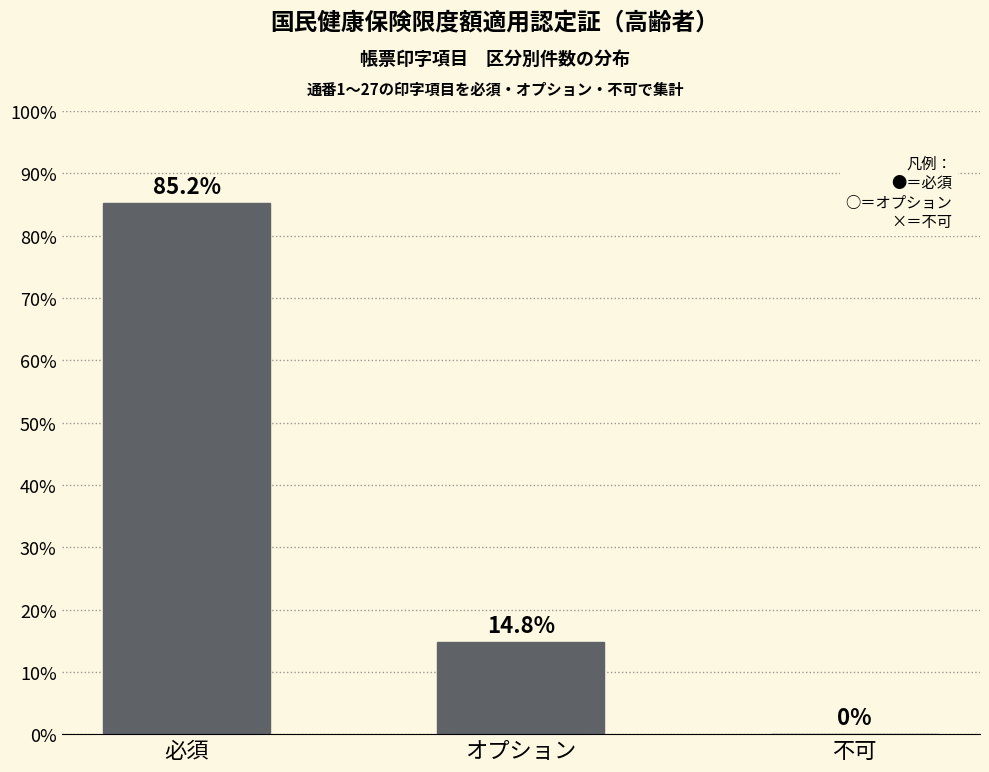

Reading left to right, extract all data points from this chart.

必須=85.2	オプション=14.8	不可=0.0